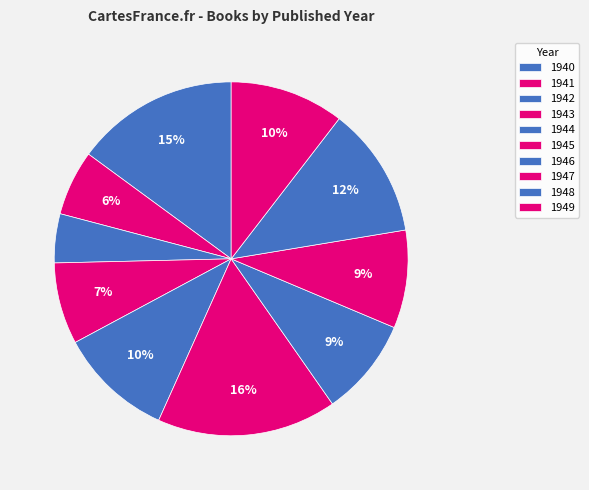

Is the sum of 1943 and 1945 greater than half?

No